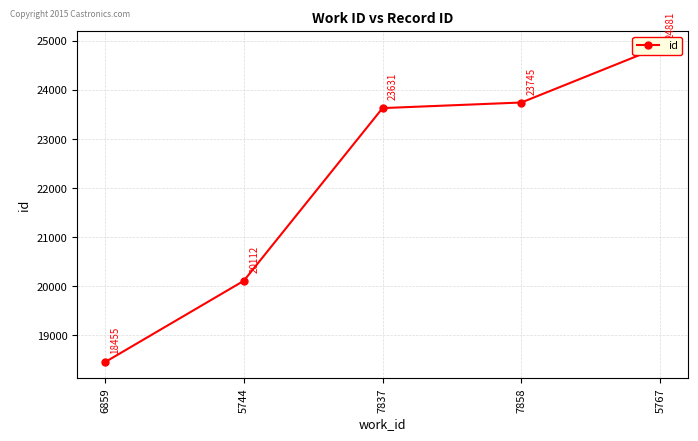

At which label is the value closest to 21668?

5744